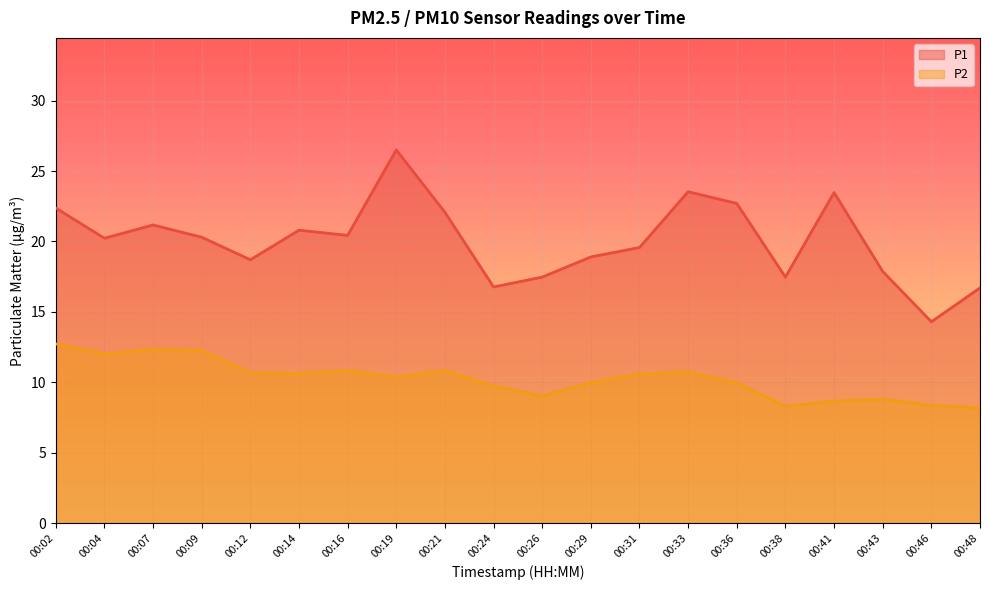

What is the difference between the P2 values at 00:14 and 00:02?

2.1